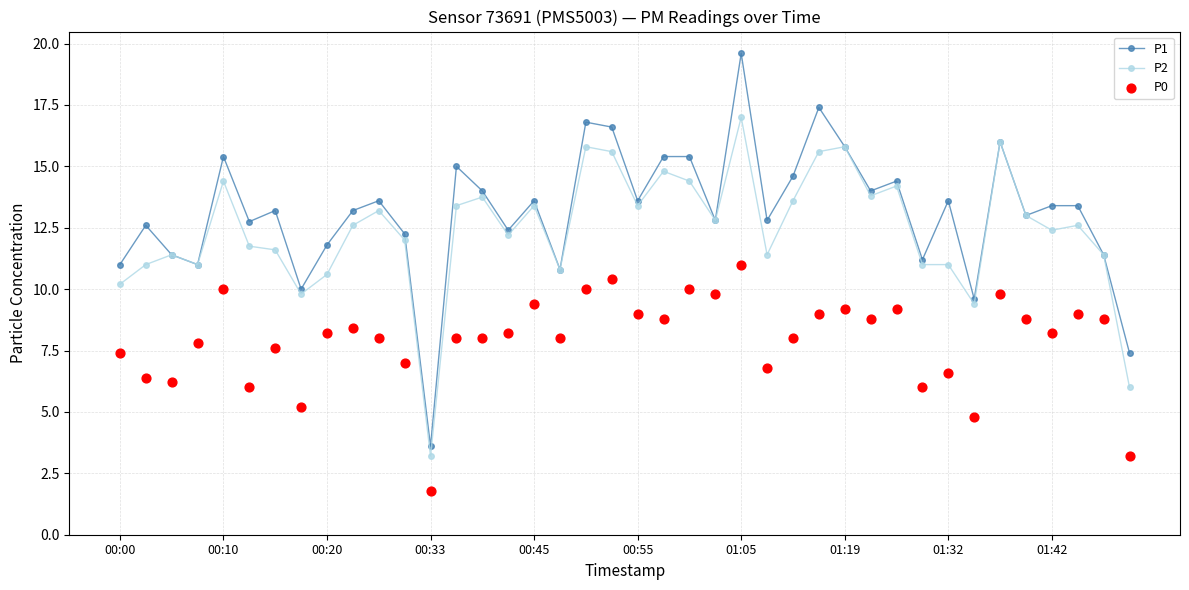

Which series has the largest Y range (max minus min)?

P1